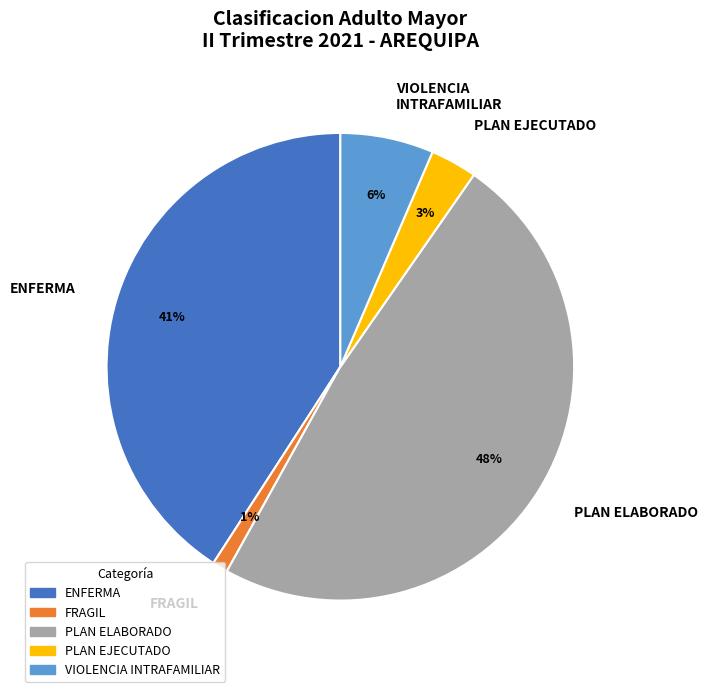

Which has a higher value, FRAGIL or VIOLENCIA INTRAFAMILIAR?

VIOLENCIA INTRAFAMILIAR